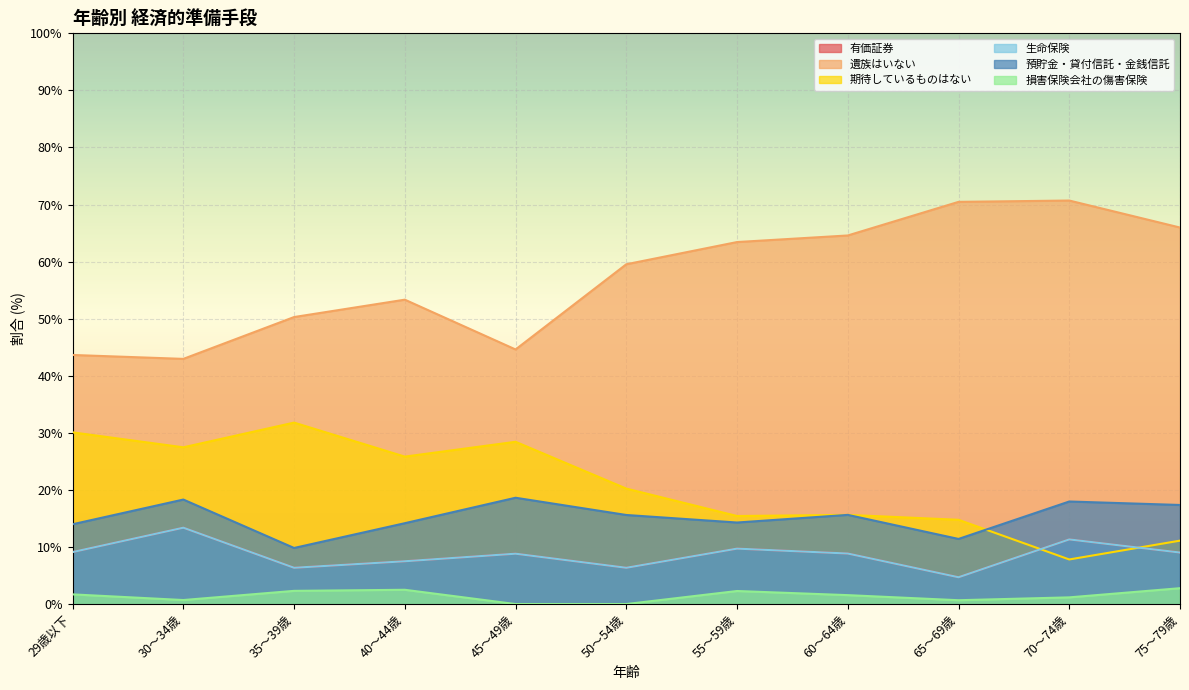

Which has a higher value, 45～49歳 or 75～79歳?

75～79歳